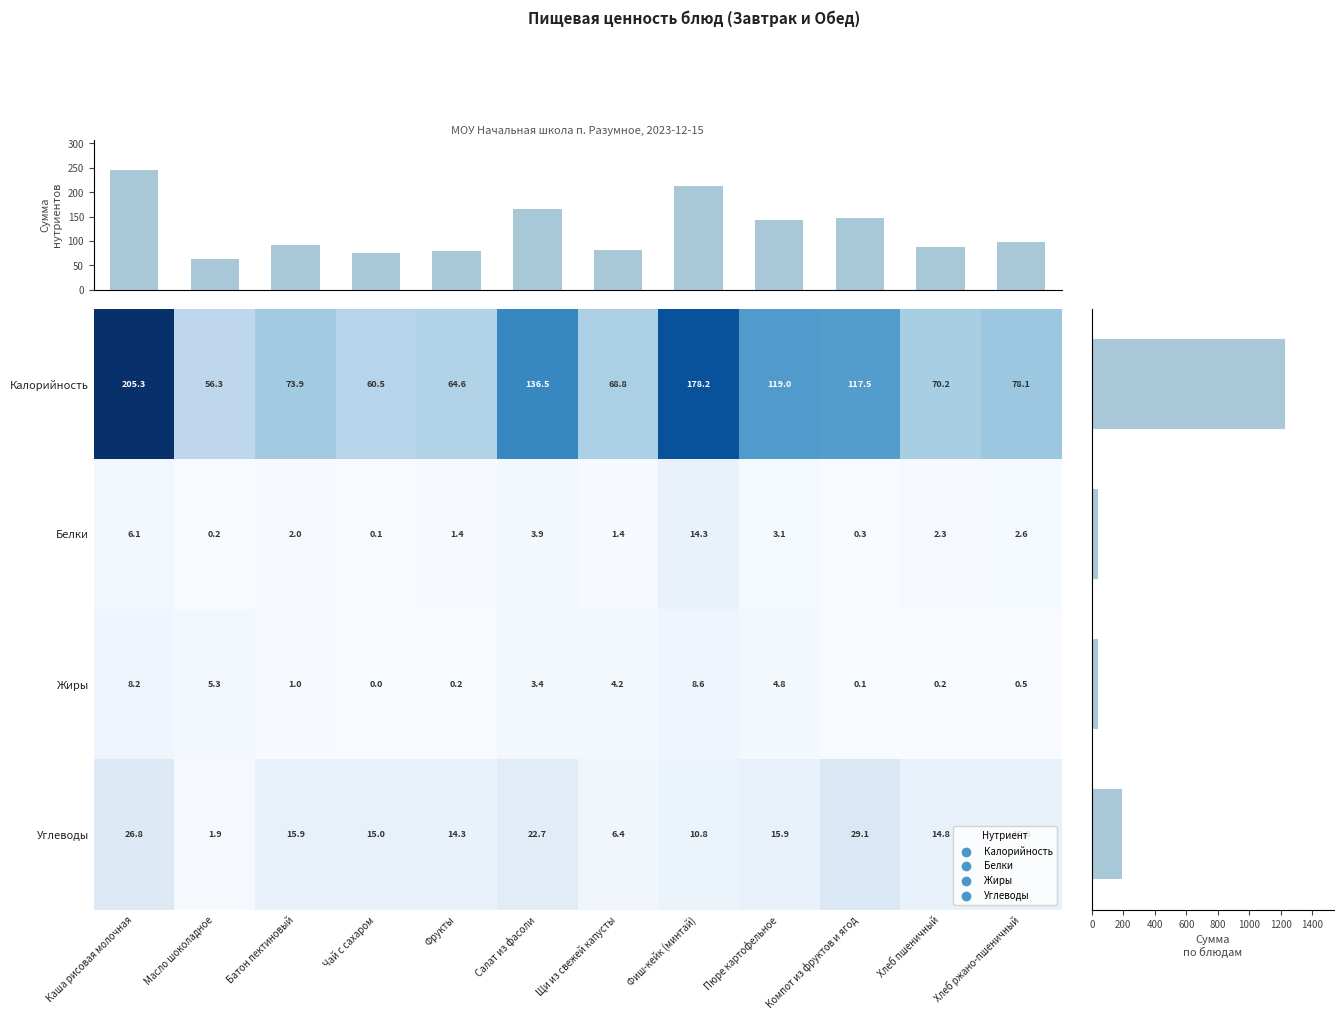

What value does the Углеводы series have at Каша рисовая молочная?

26.8